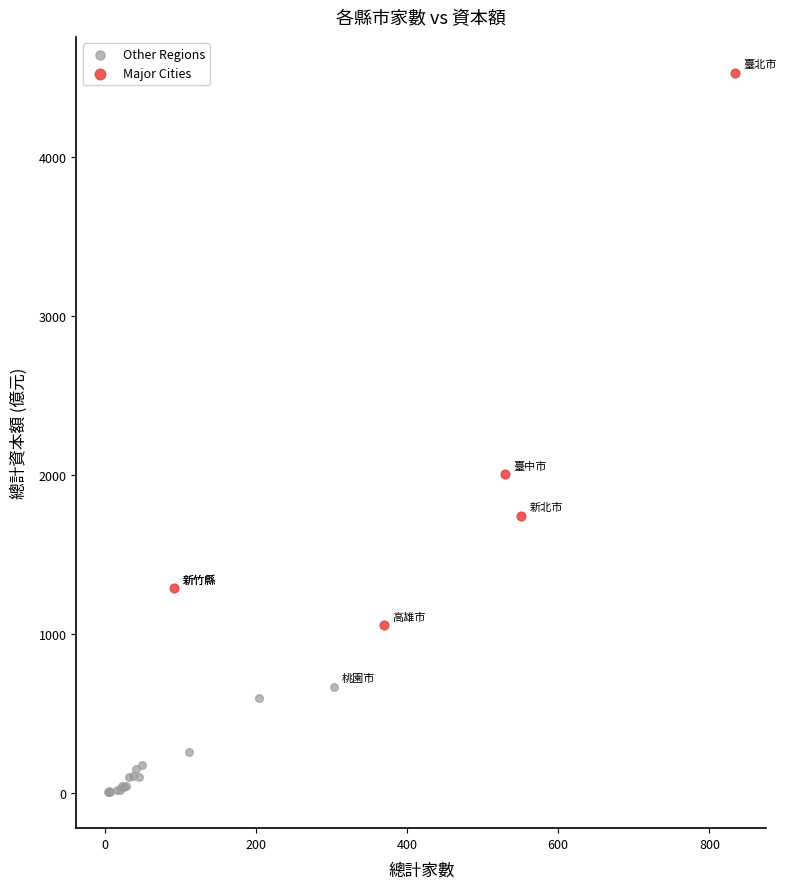

What are all the series names shown in the legend?

Other Regions, Major Cities